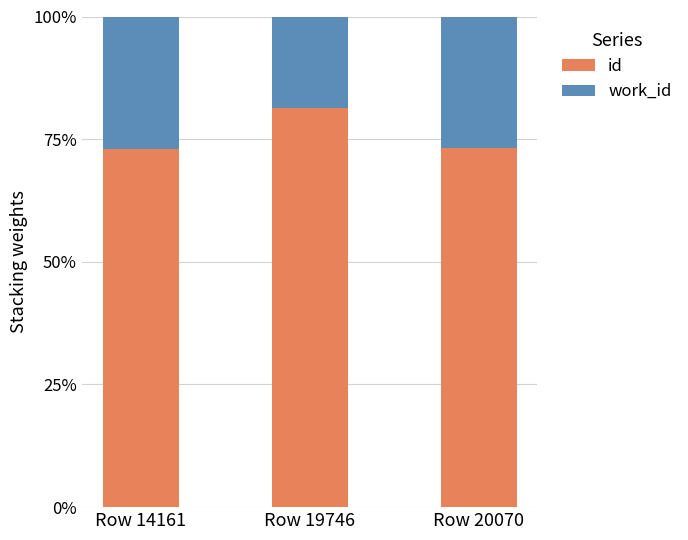

What value does the id series have at Row 20070?

73.1